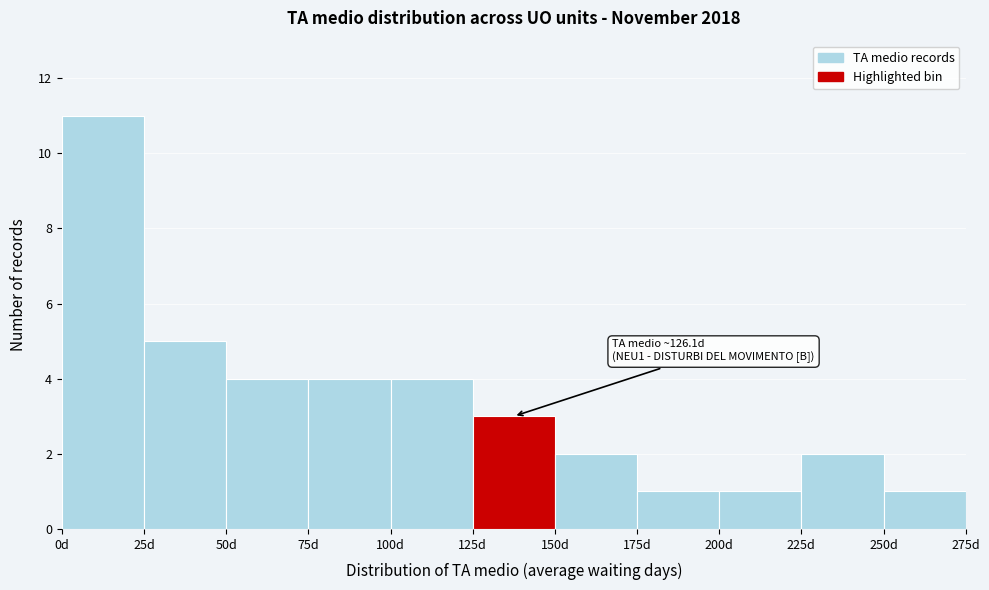

Over which range of the x-axis is the bar tallest?

0 to 25